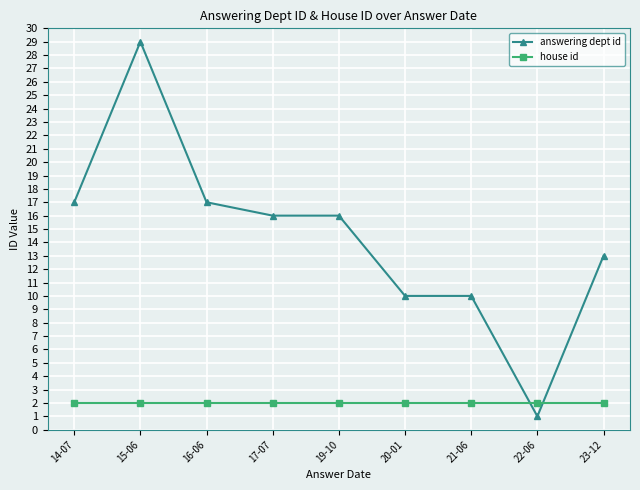

At how many categories does at least one series exceed 7?

8